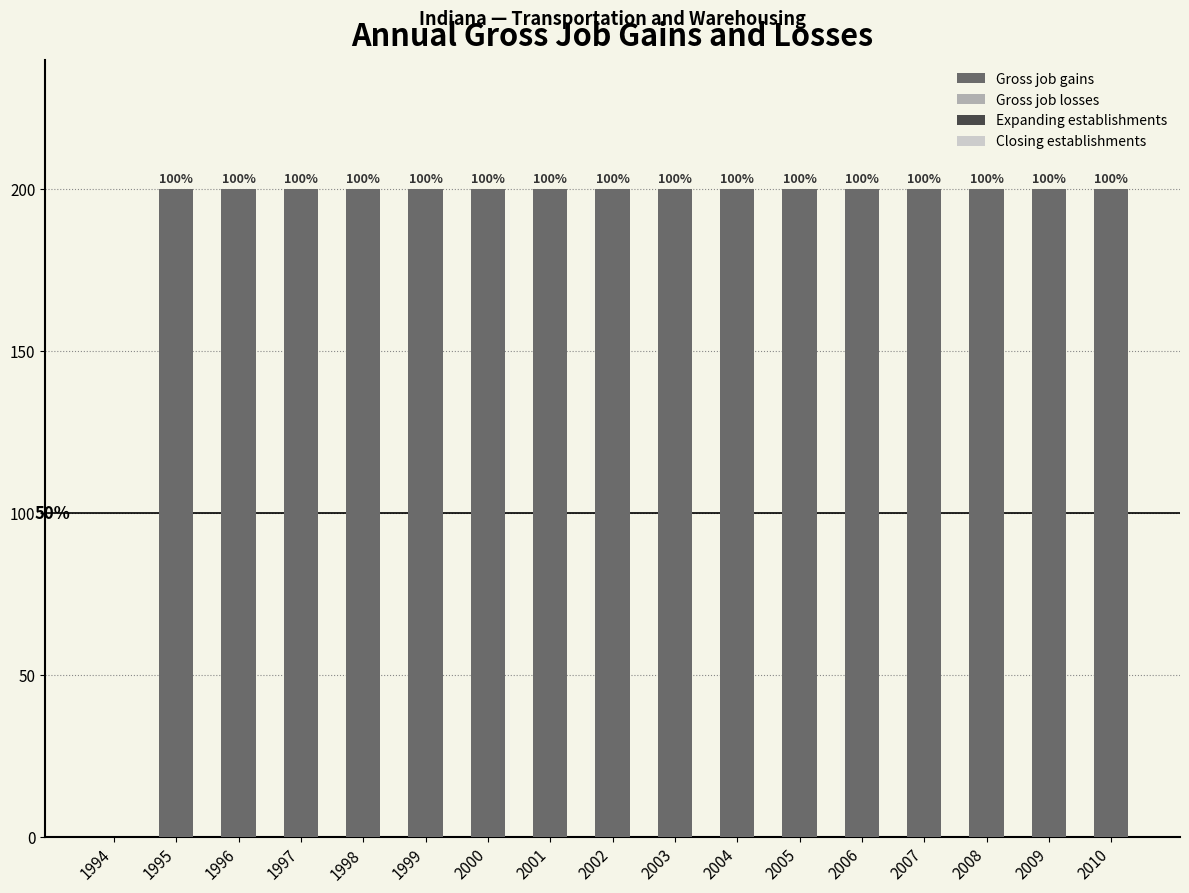

Reading left to right, what are all the values shown in this chart?

Gross job gains: 0	200	200	200	200	200	200	200	200	200	200	200	200	200	200	200	200
Gross job losses: 0	0	0	0	0	0	0	0	0	0	0	0	0	0	0	0	0
Expanding establishments: 0	0	0	0	0	0	0	0	0	0	0	0	0	0	0	0	0
Closing establishments: 0	0	0	0	0	0	0	0	0	0	0	0	0	0	0	0	0